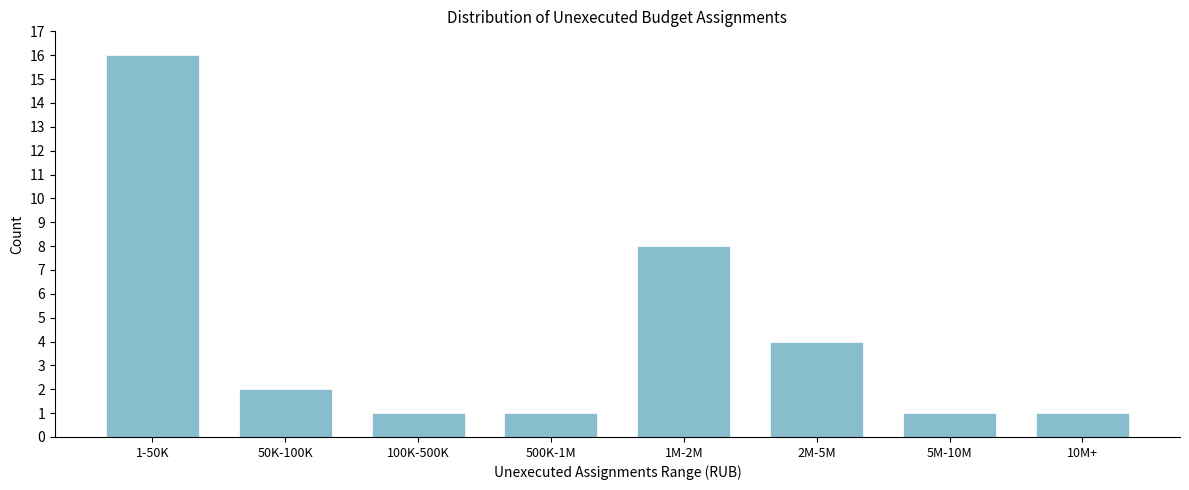

Reading left to right, transcribe all the data shown in this chart.

1-50K=16	50K-100K=2	100K-500K=1	500K-1M=1	1M-2M=8	2M-5M=4	5M-10M=1	10M+=1